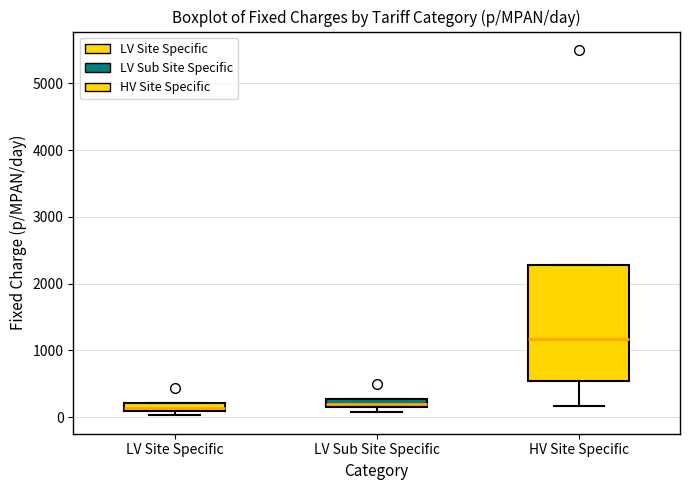

Comparing the boxes themselves (not the whiskers), which one is the tallest?

HV Site Specific